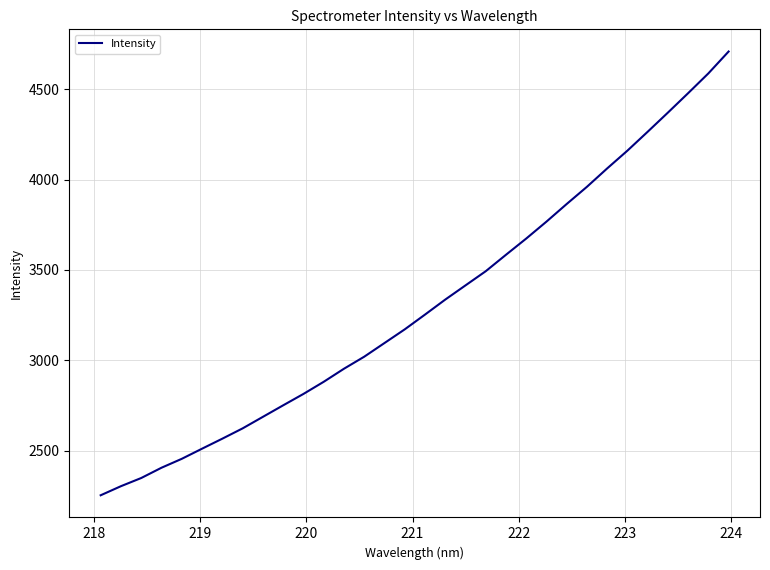

Does the chart display data point markers on the line(s)?

No